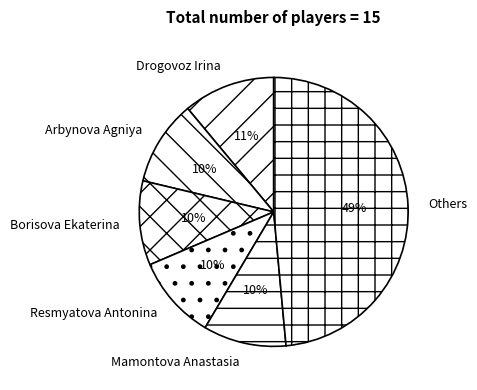

To the nearest percent, what percentage of the pie is Drogovoz Irina?

11%